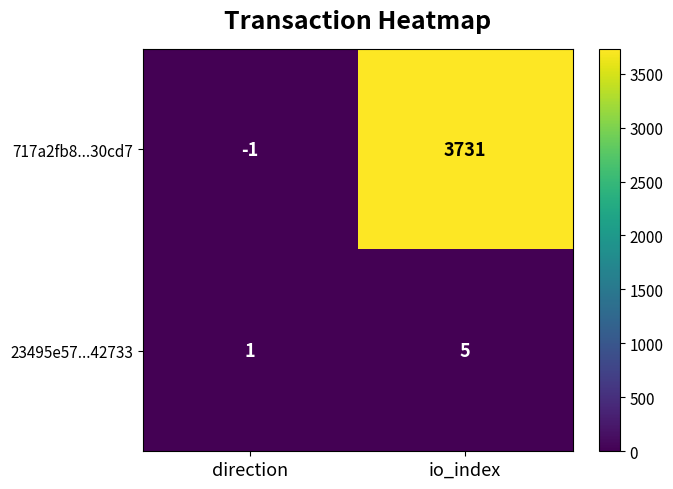

How many values in the 23495e57...42733 series are below 5?

1